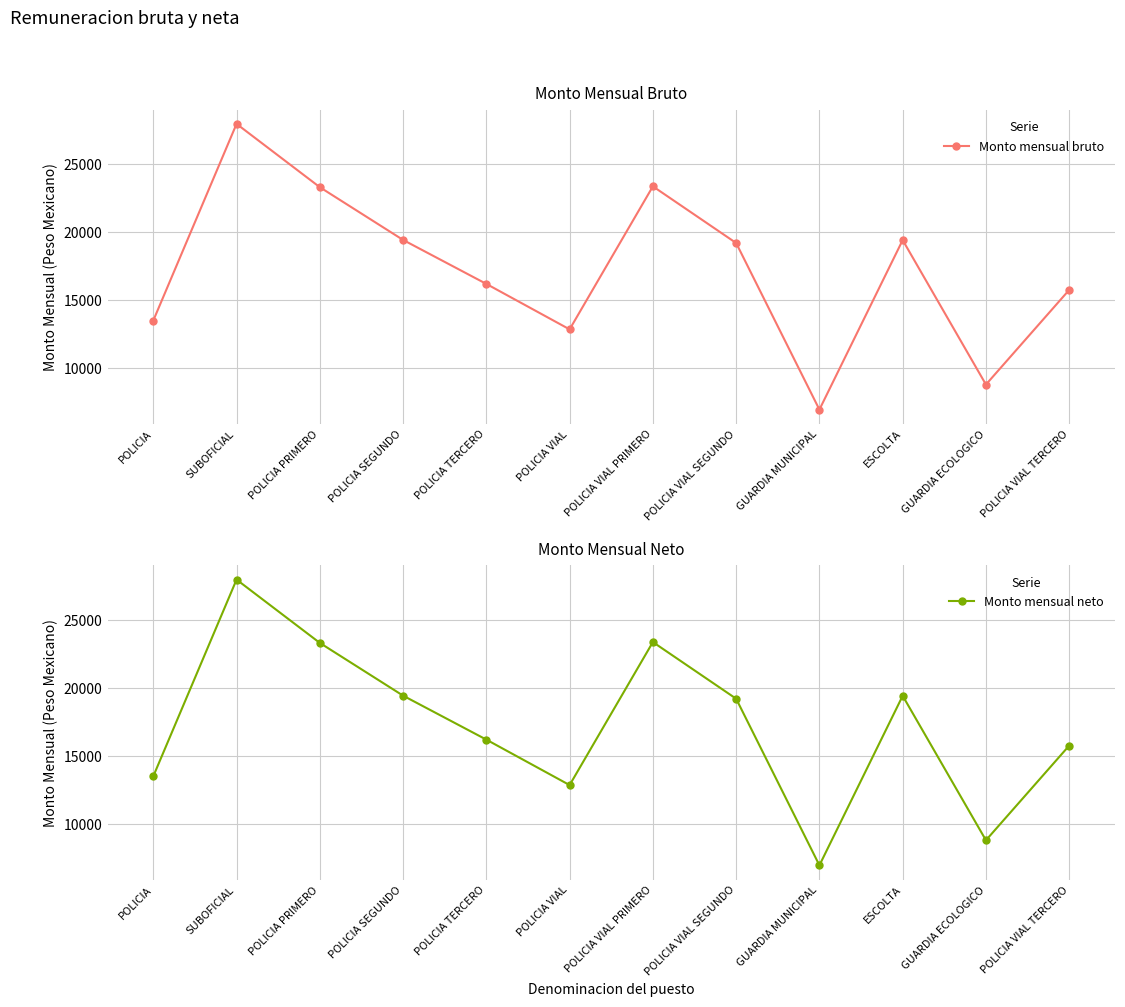

What position from the left is GUARDIA MUNICIPAL?

9